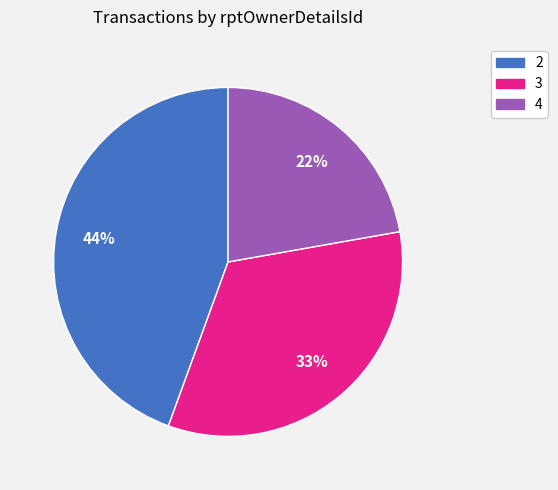

Rank the categories by value from lowest to highest.

4, 3, 2